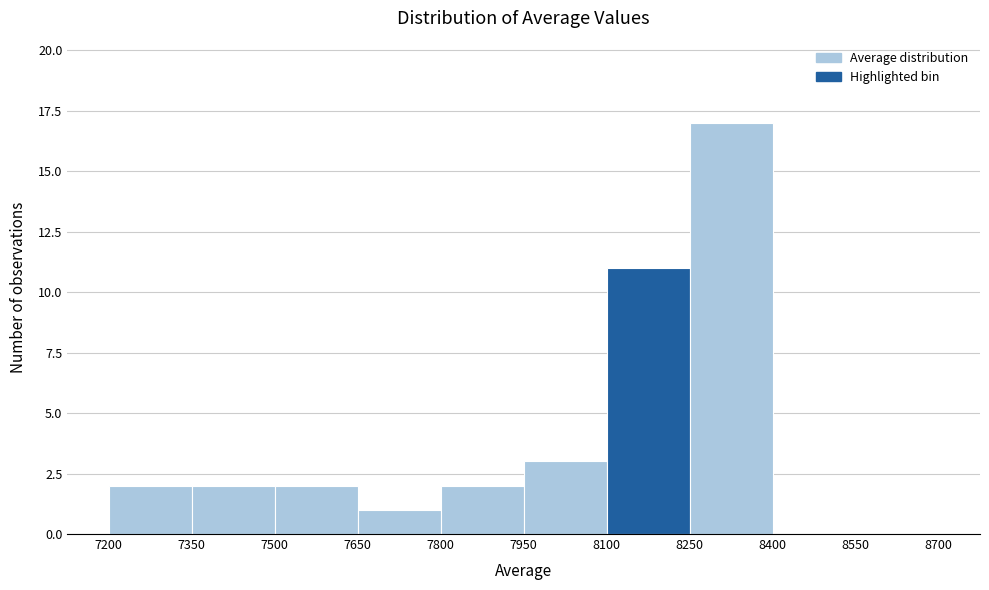

Reading left to right, list every bar in this chart as the range it spans on the x-axis followed by its height. The values are not printed on the chart, so give them approximately, as read against the axis.

7200 to 7350: 2
7350 to 7500: 2
7500 to 7650: 2
7650 to 7800: 1
7800 to 7950: 2
7950 to 8100: 3
8100 to 8250: 11
8250 to 8400: 17
8400 to 8550: 0
8550 to 8700: 0